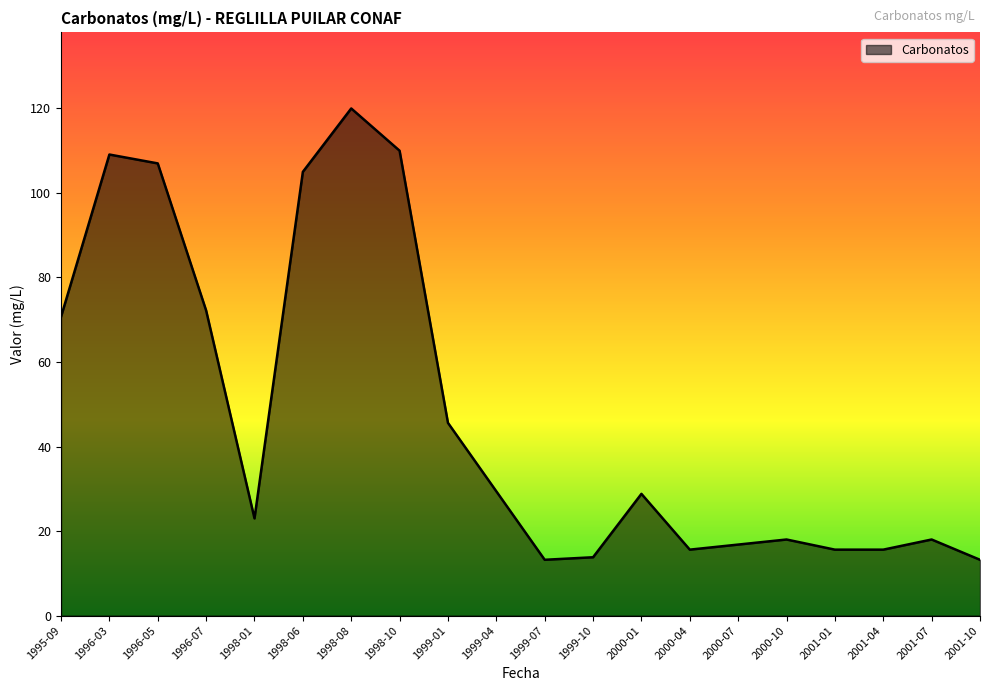

Which has a higher value, 2000-01 or 1998-06?

1998-06